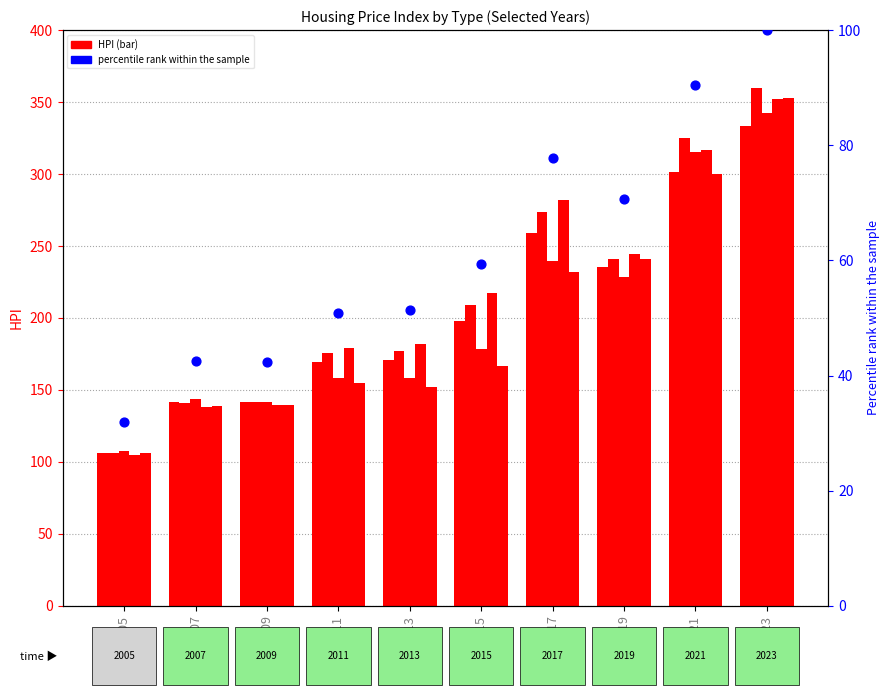

Is the value of Townhouse_HPI at 2013 greater than the value of Two_Storey_HPI at 2021?

No